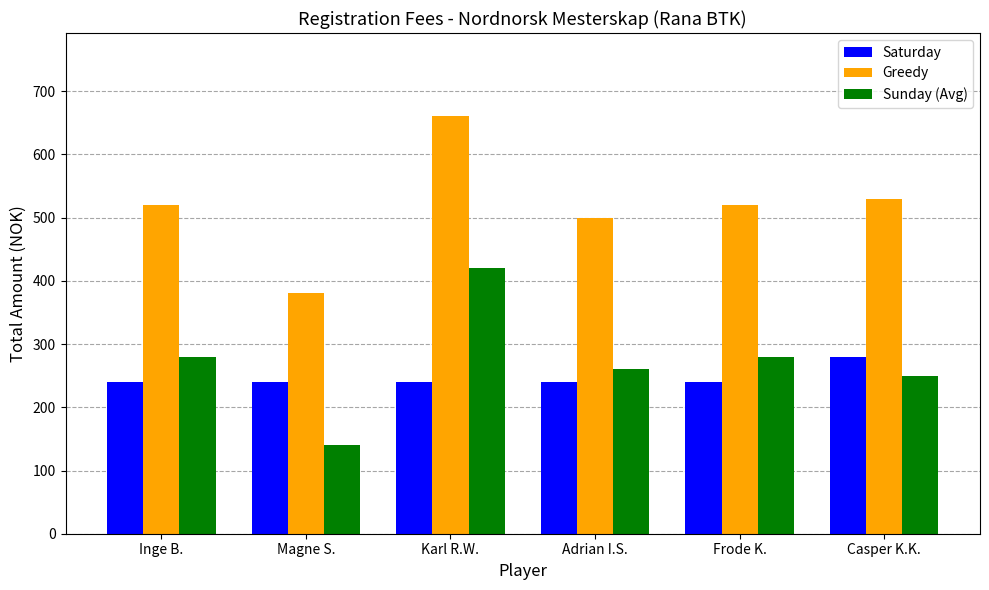

Does the chart contain any negative values?

No